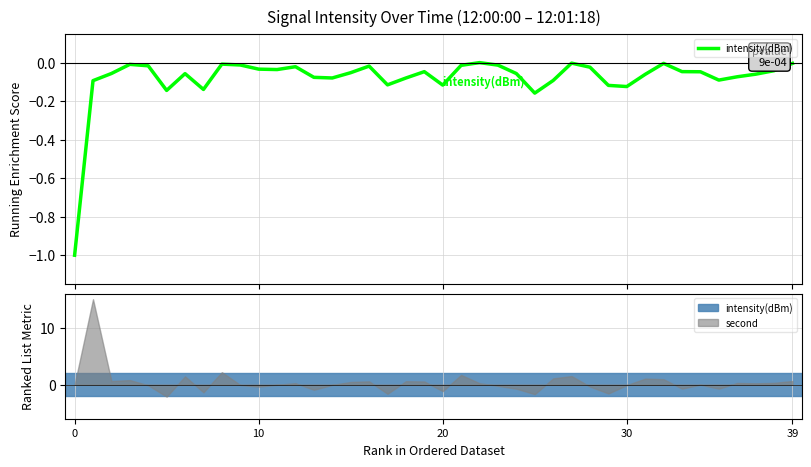

Is it true that the value at 38 is -0.1?

False